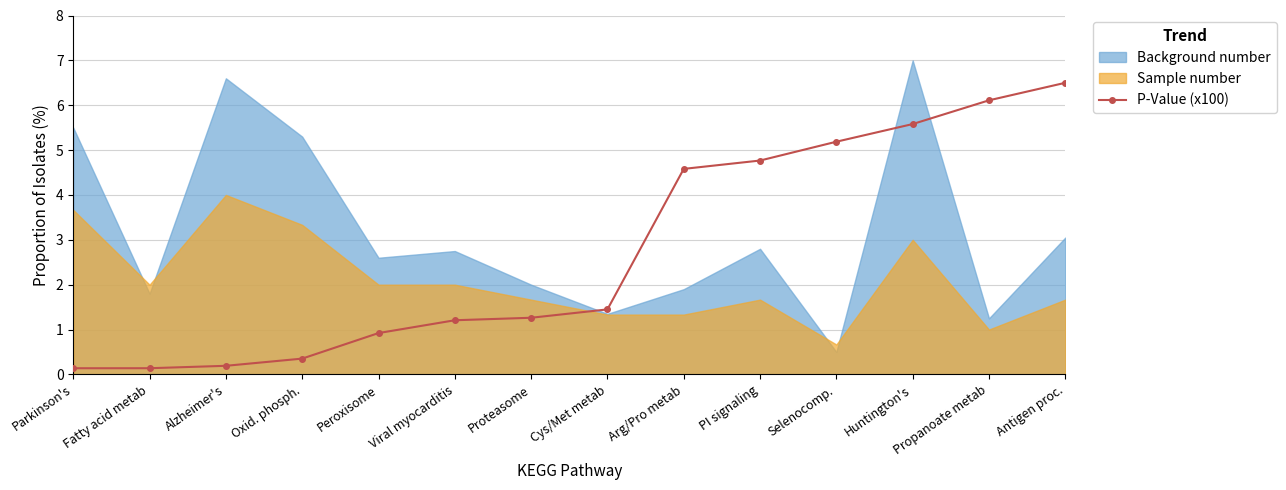

True or false: the data shows 1.5 at Peroxisome.

False